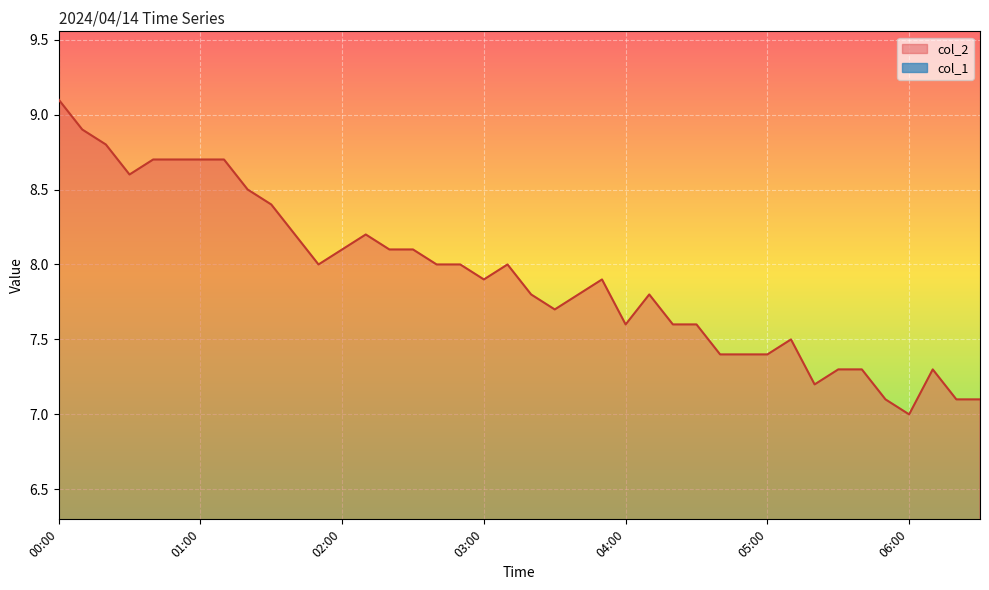

What are all the series names shown in the legend?

col_2, col_1